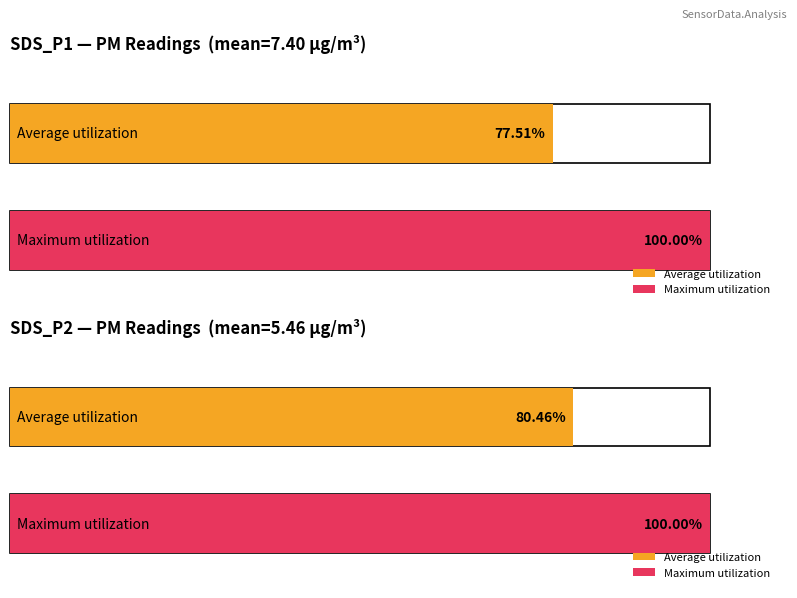

True or false: Average utilization has a value of 2.2 at -28.

False